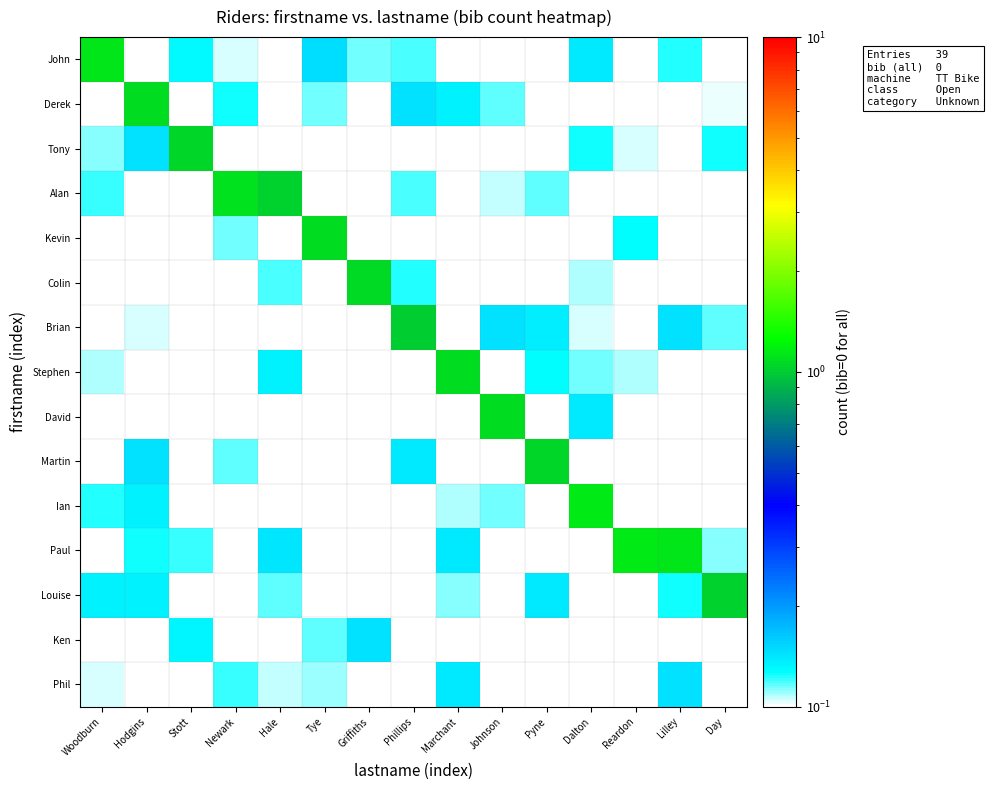

Reading left to right, extract all data points from this chart.

John: Woodburn=1.1	Hodgins=0.1	Stott=0.1	Newark=0.1	Hale=0.0	Tye=0.1	Griffiths=0.1	Phillips=0.1	Marchant=0.0	Johnson=0.1	Pyne=0.1	Dalton=0.1	Reardon=0.1	Lilley=0.1	Day=0.1
Derek: Woodburn=0.0	Hodgins=1.1	Stott=0.0	Newark=0.1	Hale=0.1	Tye=0.1	Griffiths=0.1	Phillips=0.1	Marchant=0.1	Johnson=0.1	Pyne=0.0	Dalton=0.1	Reardon=0.0	Lilley=0.0	Day=0.1
Tony: Woodburn=0.1	Hodgins=0.1	Stott=1.0	Newark=0.1	Hale=0.1	Tye=0.0	Griffiths=0.0	Phillips=0.1	Marchant=0.0	Johnson=0.1	Pyne=0.1	Dalton=0.1	Reardon=0.1	Lilley=0.0	Day=0.1
Alan: Woodburn=0.1	Hodgins=0.1	Stott=0.0	Newark=1.1	Hale=1.0	Tye=0.0	Griffiths=0.0	Phillips=0.1	Marchant=0.1	Johnson=0.1	Pyne=0.1	Dalton=0.1	Reardon=0.1	Lilley=0.0	Day=0.0
Kevin: Woodburn=0.1	Hodgins=0.1	Stott=0.1	Newark=0.1	Hale=0.1	Tye=1.1	Griffiths=0.1	Phillips=0.0	Marchant=0.0	Johnson=0.1	Pyne=0.0	Dalton=0.1	Reardon=0.1	Lilley=0.0	Day=0.0
Colin: Woodburn=0.0	Hodgins=0.0	Stott=0.1	Newark=0.1	Hale=0.1	Tye=0.1	Griffiths=1.1	Phillips=0.1	Marchant=0.0	Johnson=0.0	Pyne=0.0	Dalton=0.1	Reardon=0.1	Lilley=0.0	Day=0.1
Brian: Woodburn=0.0	Hodgins=0.1	Stott=0.1	Newark=0.1	Hale=0.0	Tye=0.1	Griffiths=0.1	Phillips=1.0	Marchant=0.0	Johnson=0.1	Pyne=0.1	Dalton=0.1	Reardon=0.0	Lilley=0.1	Day=0.1
Stephen: Woodburn=0.1	Hodgins=0.1	Stott=0.0	Newark=0.0	Hale=0.1	Tye=0.1	Griffiths=0.0	Phillips=0.0	Marchant=1.1	Johnson=0.0	Pyne=0.1	Dalton=0.1	Reardon=0.1	Lilley=0.1	Day=0.1
David: Woodburn=0.1	Hodgins=0.1	Stott=0.0	Newark=0.1	Hale=0.0	Tye=0.1	Griffiths=0.0	Phillips=0.0	Marchant=0.0	Johnson=1.1	Pyne=0.0	Dalton=0.1	Reardon=0.1	Lilley=0.1	Day=0.1
Martin: Woodburn=0.0	Hodgins=0.1	Stott=0.1	Newark=0.1	Hale=0.0	Tye=0.1	Griffiths=0.1	Phillips=0.1	Marchant=0.1	Johnson=0.1	Pyne=1.0	Dalton=0.0	Reardon=0.1	Lilley=0.1	Day=0.0
Ian: Woodburn=0.1	Hodgins=0.1	Stott=0.0	Newark=0.1	Hale=0.0	Tye=0.1	Griffiths=0.0	Phillips=0.1	Marchant=0.1	Johnson=0.1	Pyne=0.0	Dalton=1.1	Reardon=0.0	Lilley=0.0	Day=0.1
Paul: Woodburn=0.1	Hodgins=0.1	Stott=0.1	Newark=0.0	Hale=0.1	Tye=0.0	Griffiths=0.1	Phillips=0.0	Marchant=0.1	Johnson=0.0	Pyne=0.0	Dalton=0.1	Reardon=1.1	Lilley=1.1	Day=0.1
Louise: Woodburn=0.1	Hodgins=0.1	Stott=0.1	Newark=0.0	Hale=0.1	Tye=0.1	Griffiths=0.1	Phillips=0.0	Marchant=0.1	Johnson=0.0	Pyne=0.1	Dalton=0.0	Reardon=0.0	Lilley=0.1	Day=1.0
Ken: Woodburn=0.0	Hodgins=0.1	Stott=0.1	Newark=0.0	Hale=0.0	Tye=0.1	Griffiths=0.1	Phillips=0.1	Marchant=0.0	Johnson=0.0	Pyne=0.0	Dalton=0.0	Reardon=0.1	Lilley=0.0	Day=0.1
Phil: Woodburn=0.1	Hodgins=0.1	Stott=0.0	Newark=0.1	Hale=0.1	Tye=0.1	Griffiths=0.0	Phillips=0.0	Marchant=0.1	Johnson=0.1	Pyne=0.0	Dalton=0.1	Reardon=0.1	Lilley=0.1	Day=0.0